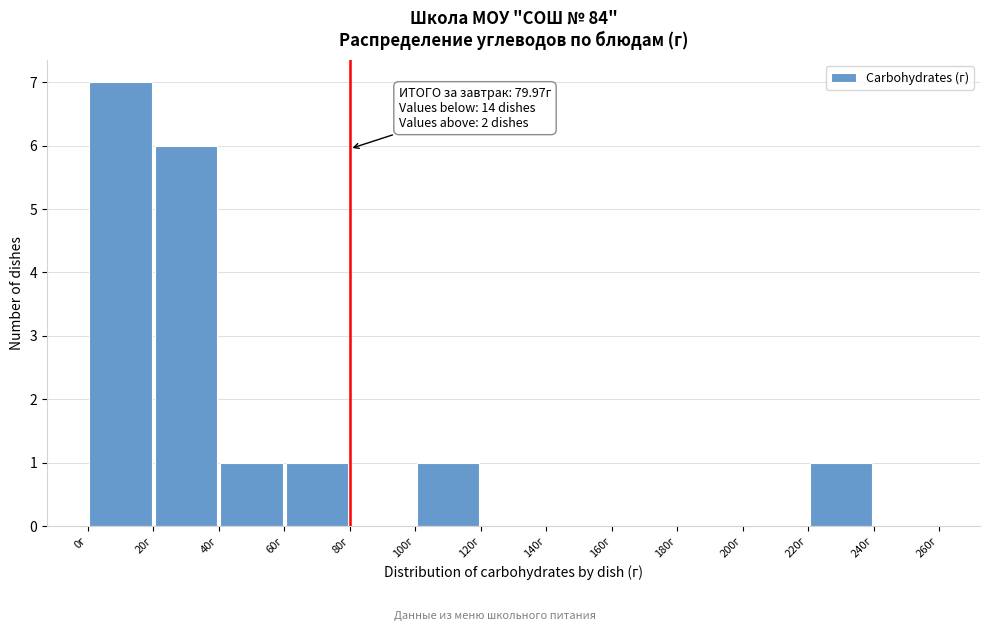

Which range on the x-axis has the tallest bar?

0 to 20